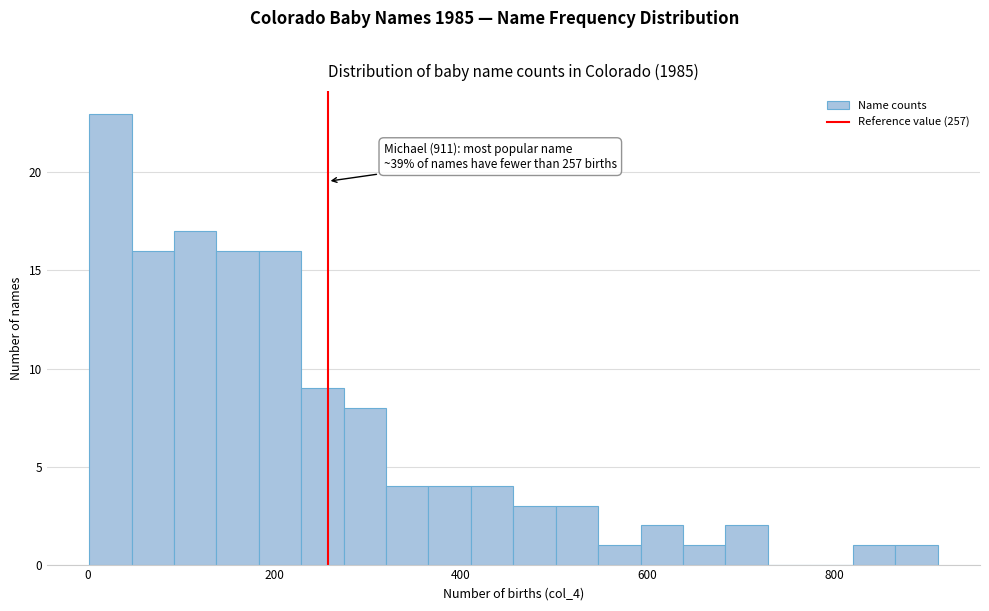

Around what value on the x-axis is the tallest bar? Give the approximate position of its centre, as read against the axis.

20